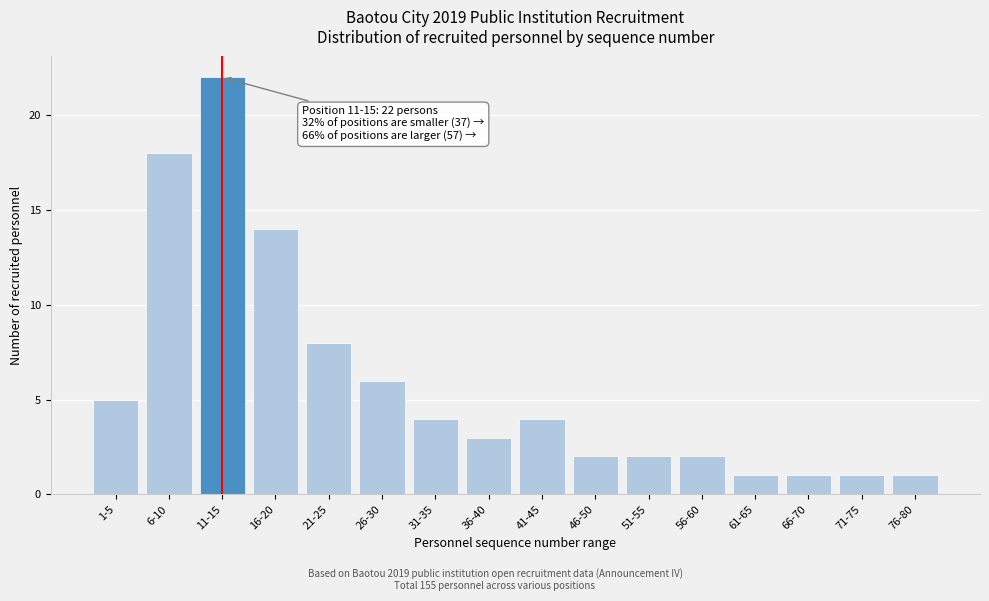

Reading right to left, transcribe all the data shown in this chart.

1	1	1	1	2	2	2	4	3	4	6	8	14	22	18	5